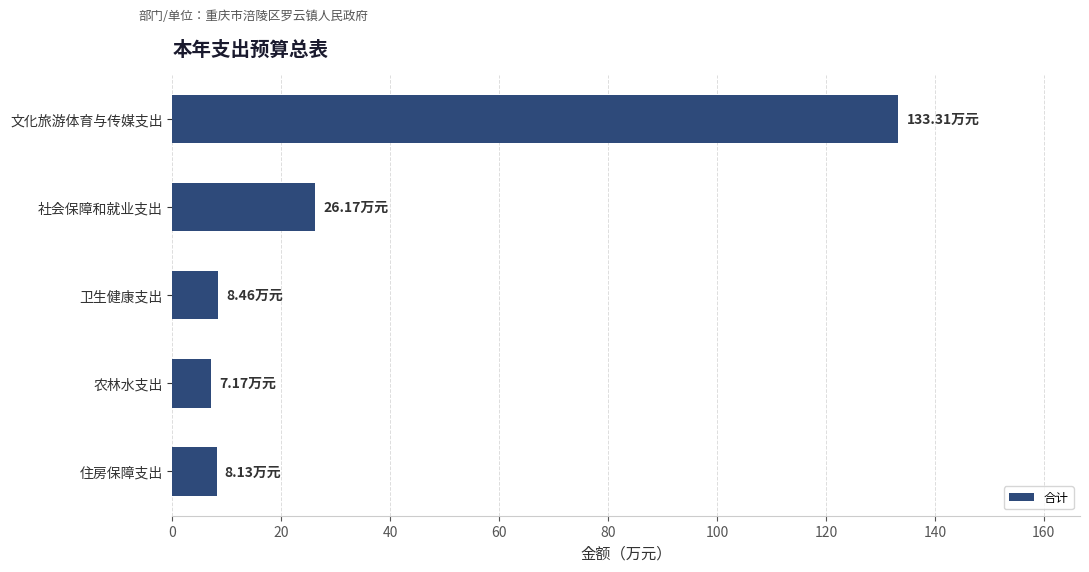

At which label is the value closest to 70?

社会保障和就业支出